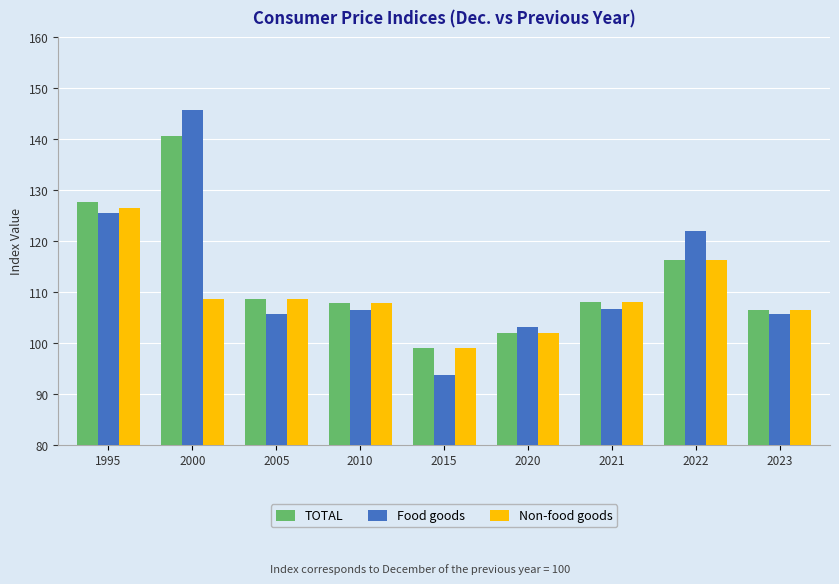

Is the value of Non-food goods at 2021 greater than the value of Food goods at 1995?

No